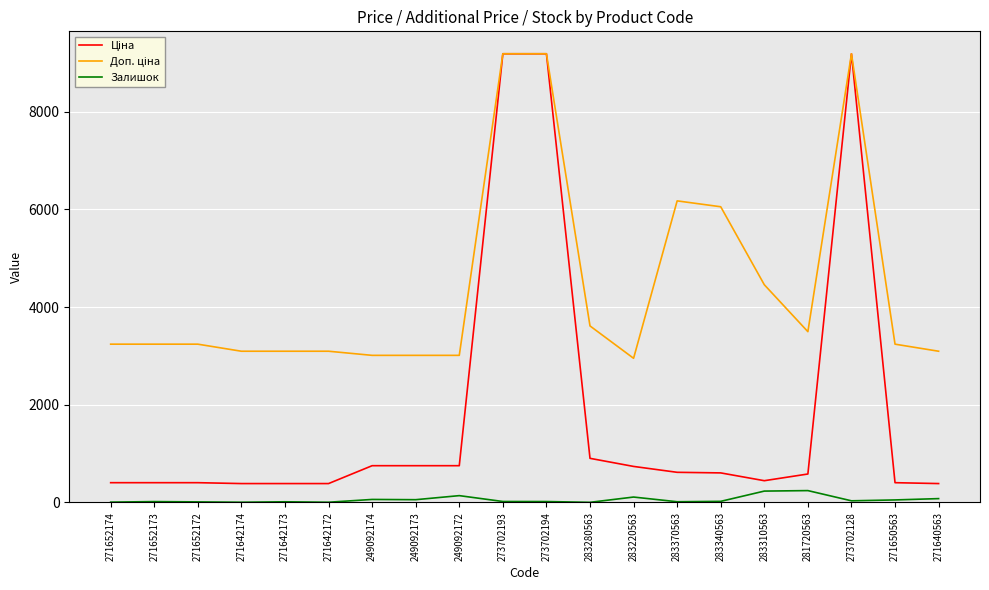

How many lines are shown in the chart?

3